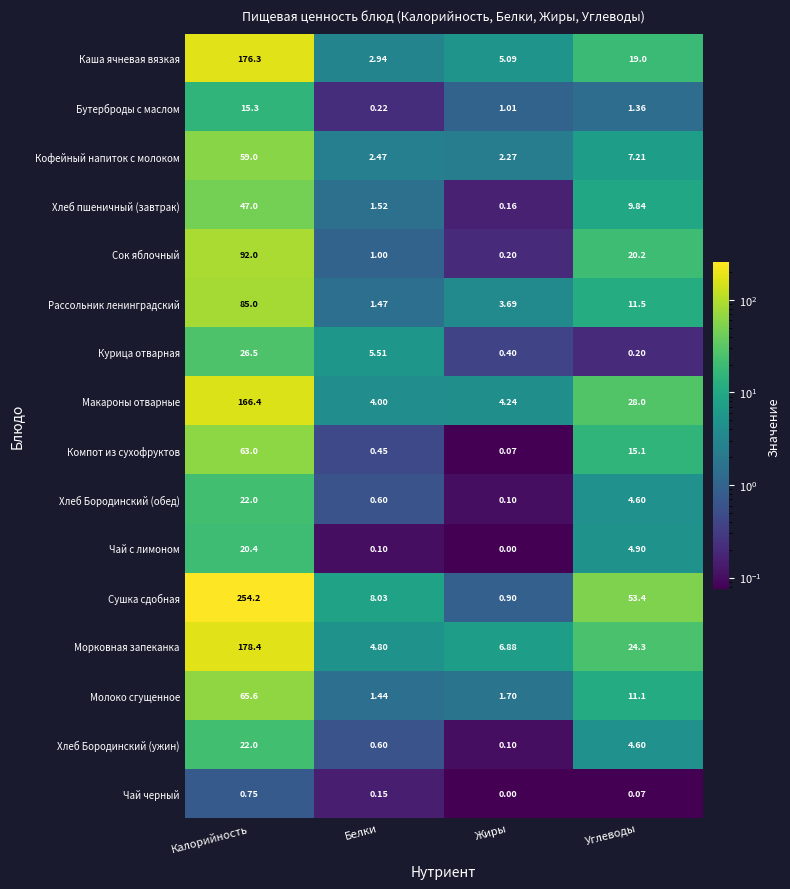

Which category has the highest value in the Макароны отварные series?

Калорийность